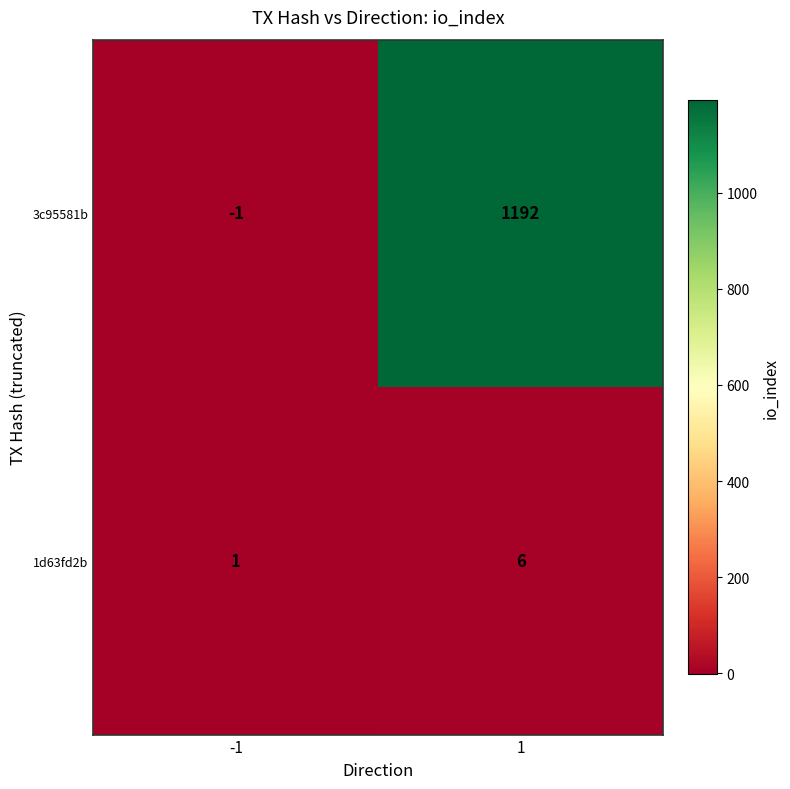

What is the difference between the 3c95581b values at 1 and -1?

1193